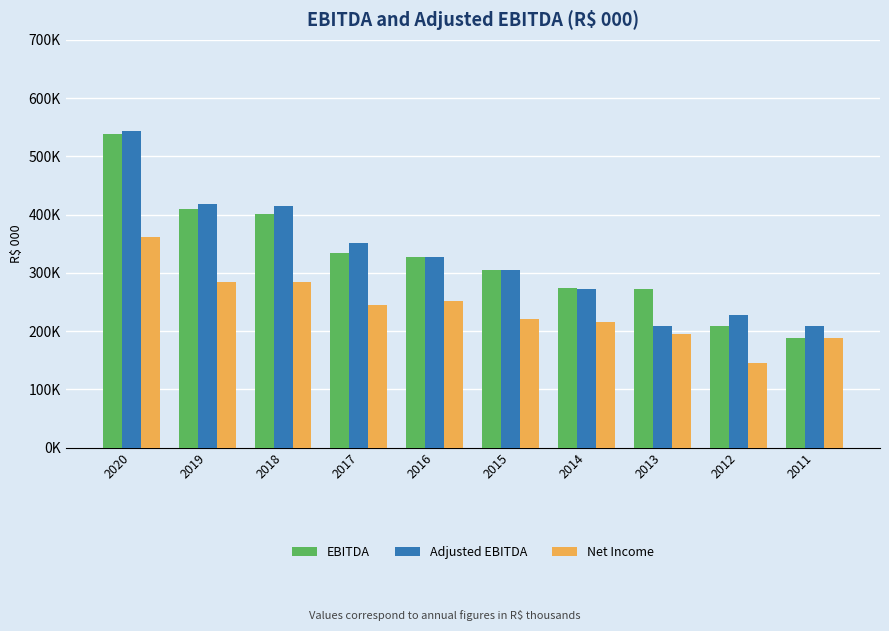

Are the bars grouped side by side (vs. stacked)?

Yes